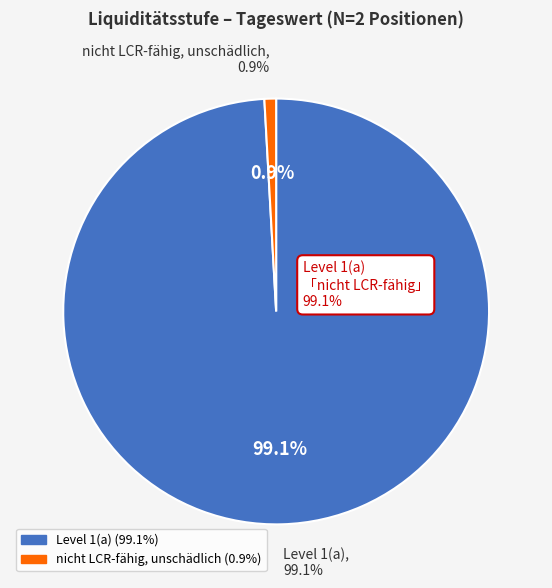

How many segments does this pie chart have?

2